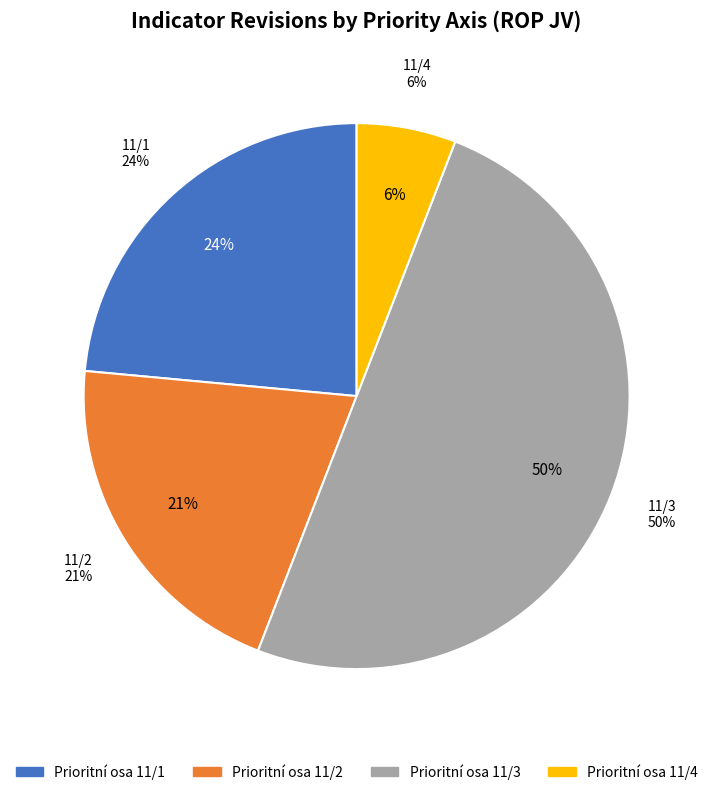

Does any single category account for the majority?

No